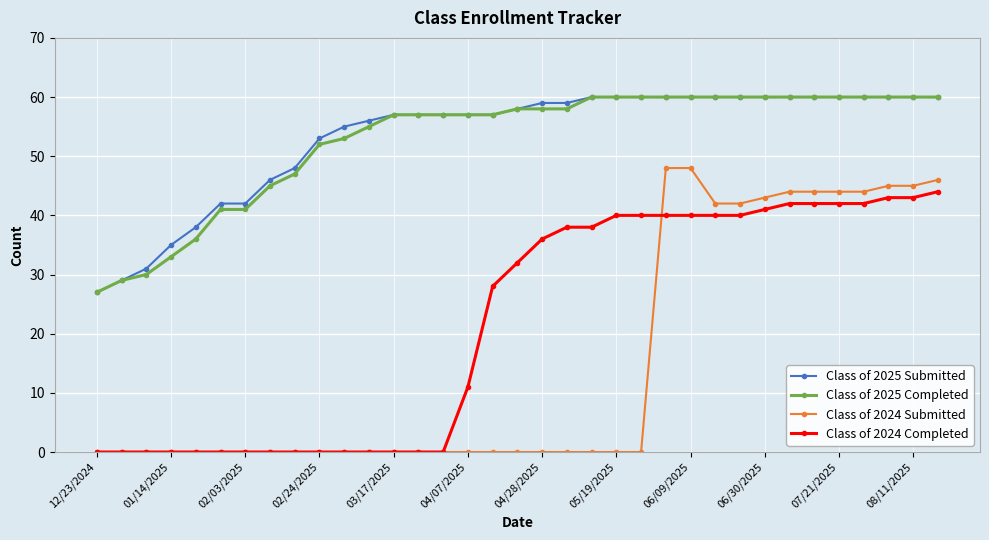

Which series has the widest spread of values?

Class of 2024 Submitted